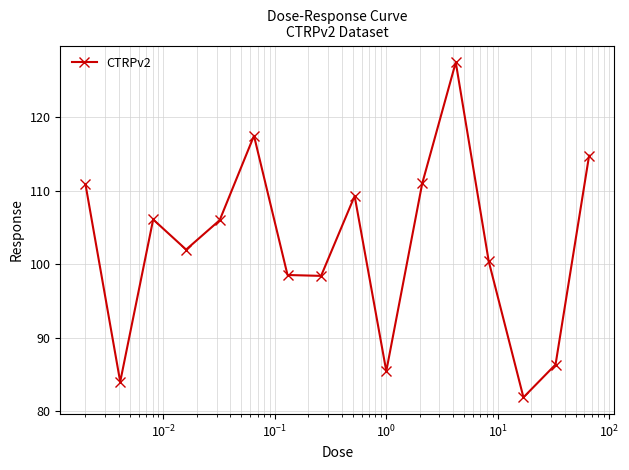

What is the value of the 8th point from the left?

98.4